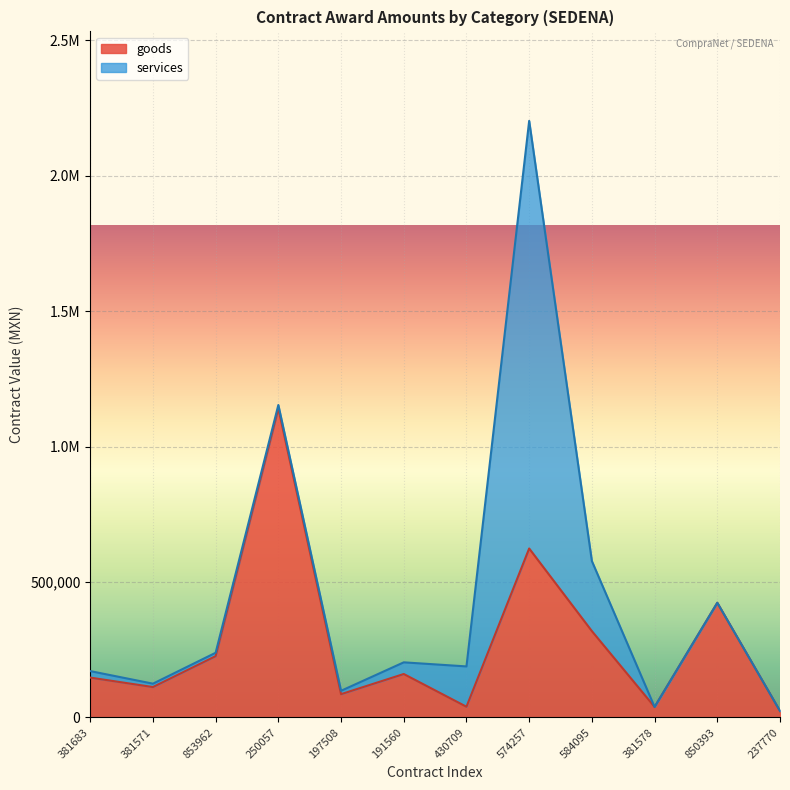

What is the minimum value shown in the chart?

23630.0